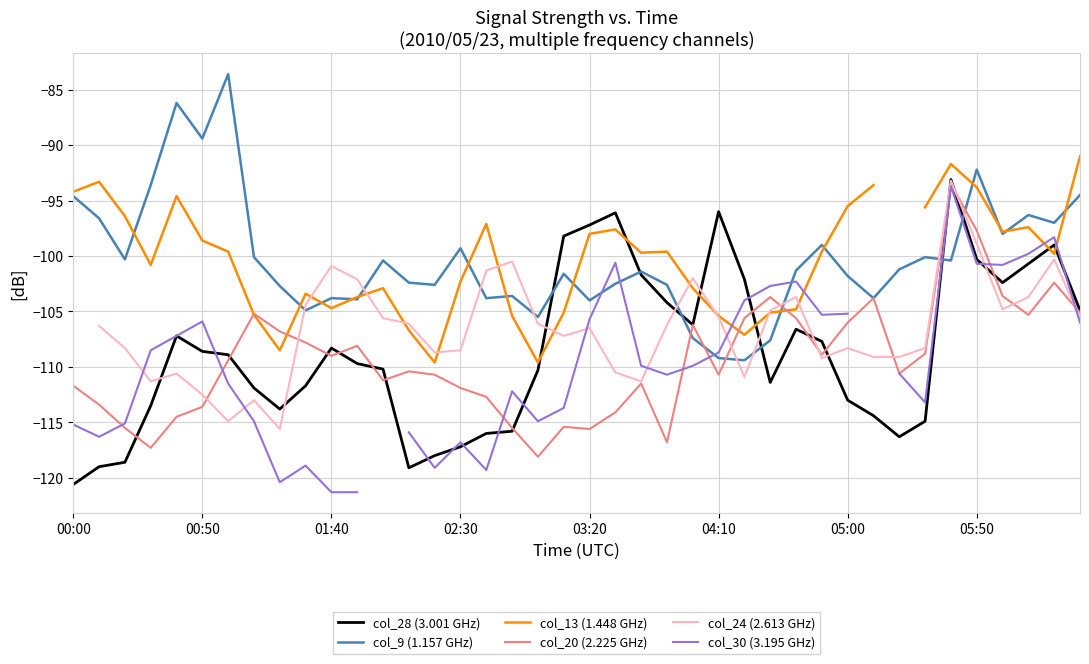

Does the chart have visible grid lines?

Yes